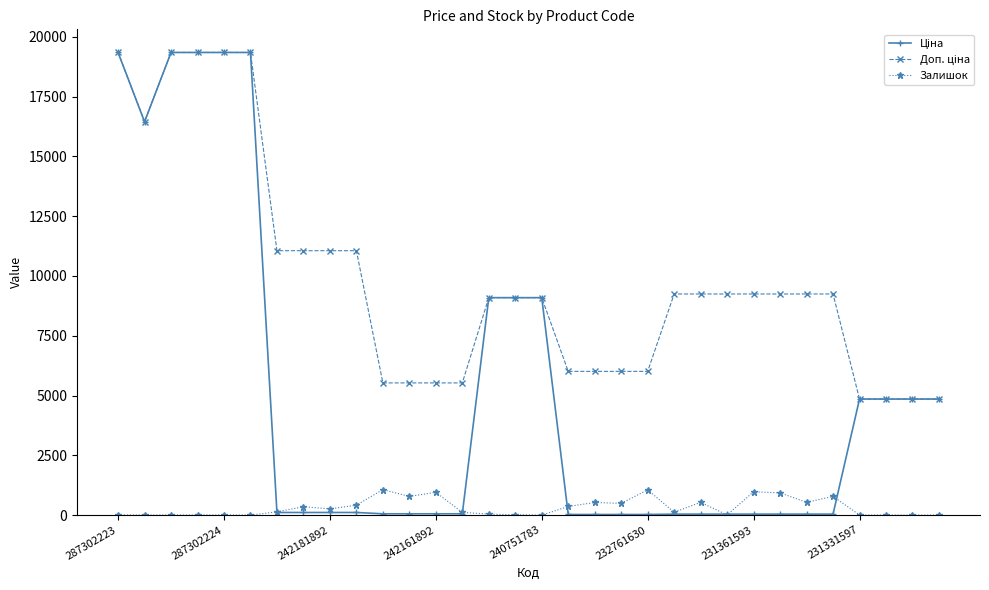

At how many categories does at least one series exceed 1706?

32